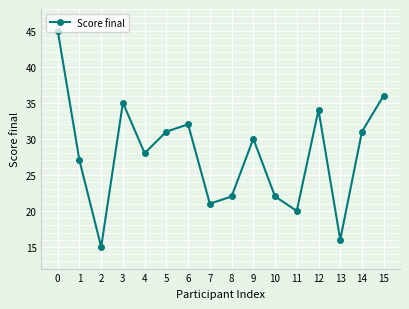

How many interior local peaks (higher than both neighbors) does the data have?

4